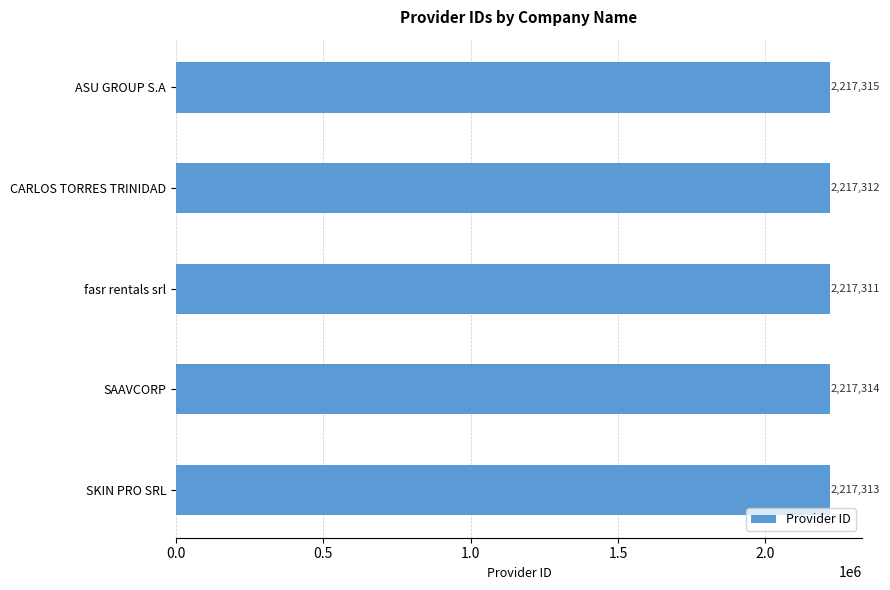

Where is the data nearest to the value 2217313?

SKIN PRO SRL